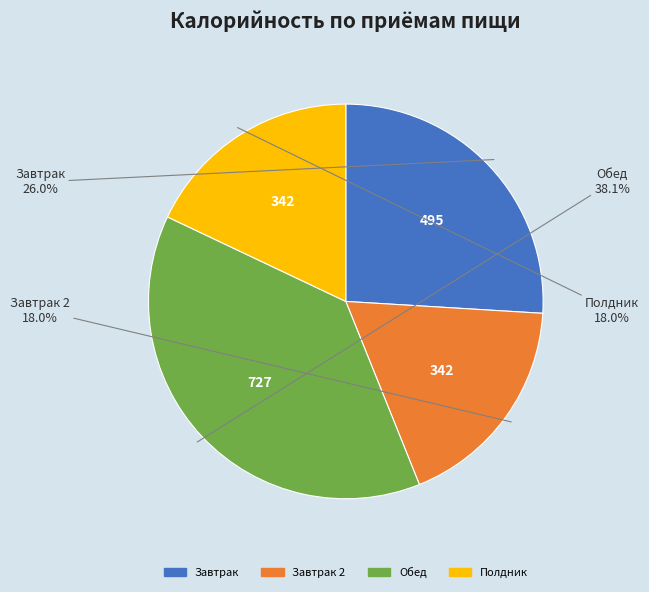

Does any single category account for the majority?

No